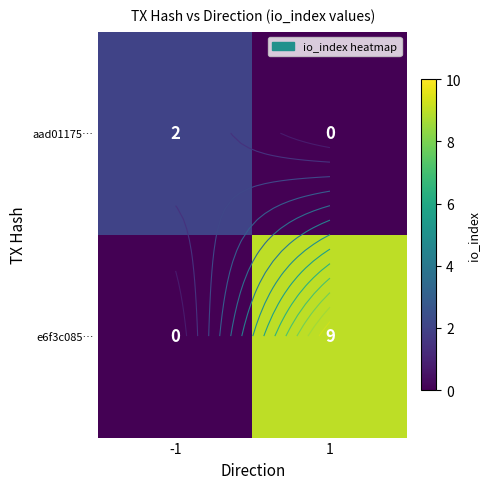

Which category has the lowest value across all series?

1